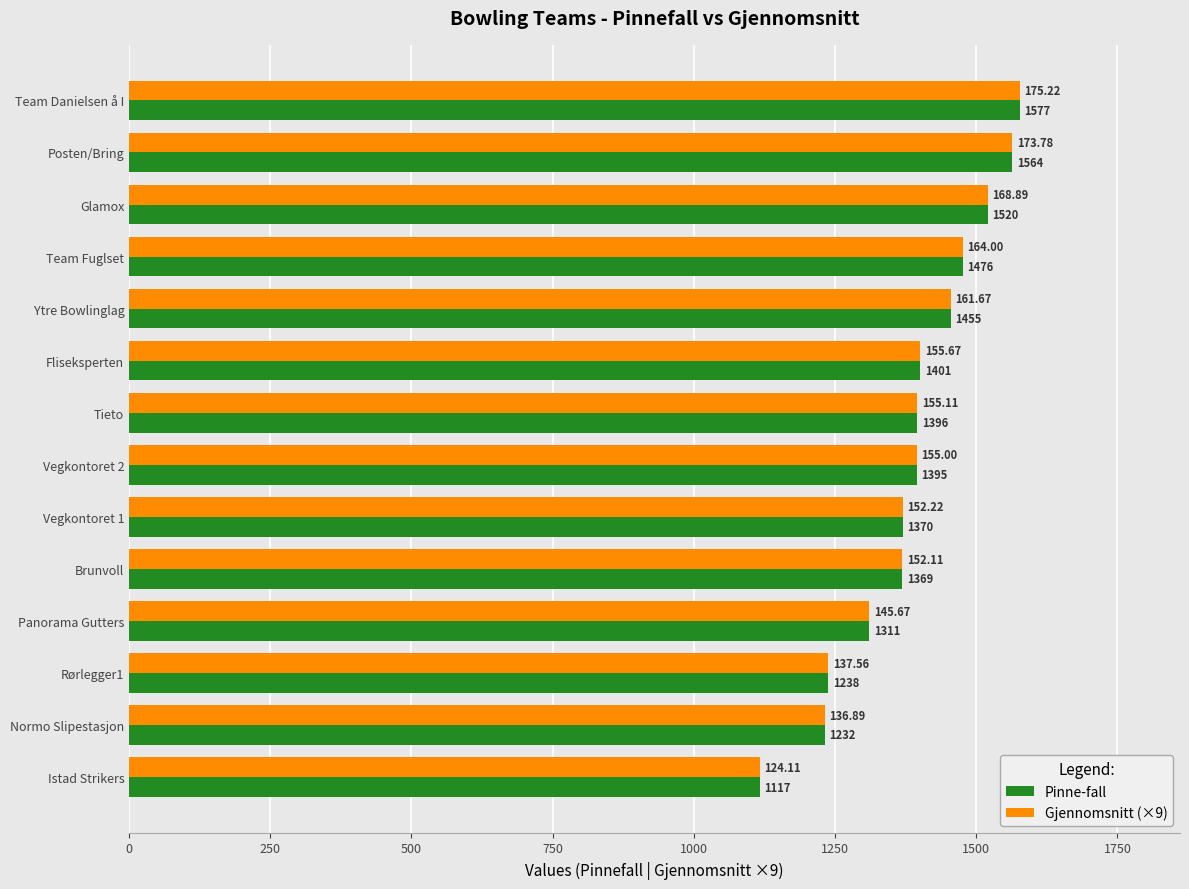

At which label is Pinne-fall closest to 1347?

Brunvoll